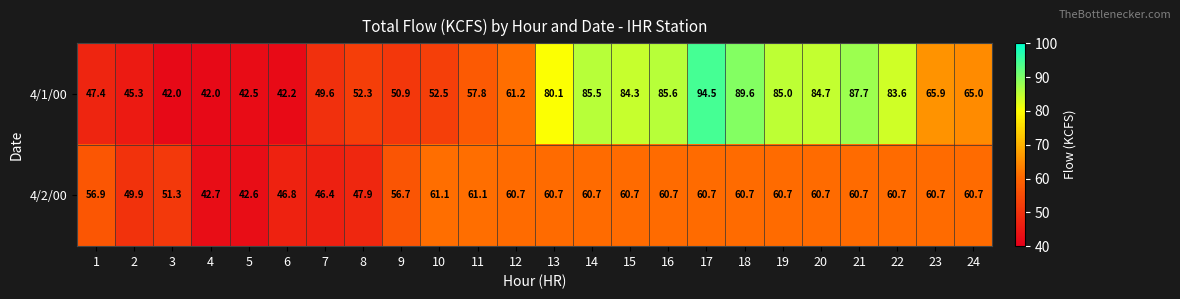

What is the sum of all 4/2/00 values?

1352.5